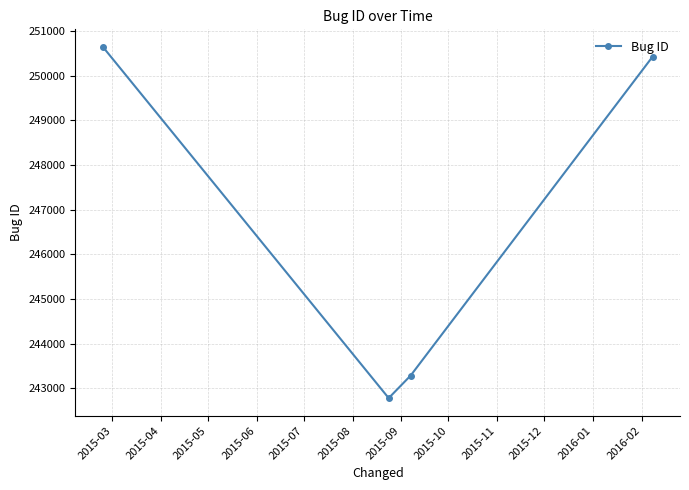

Reading right to left, extract all data points from this chart.

250423	243283	242777	250644